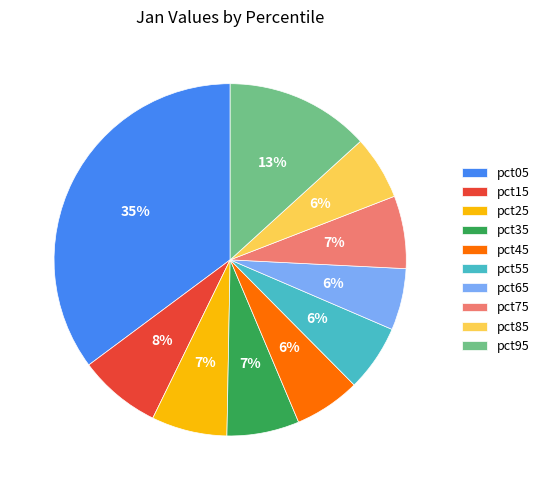

Combined, do pct65 and pct85 account for over 50%?

No